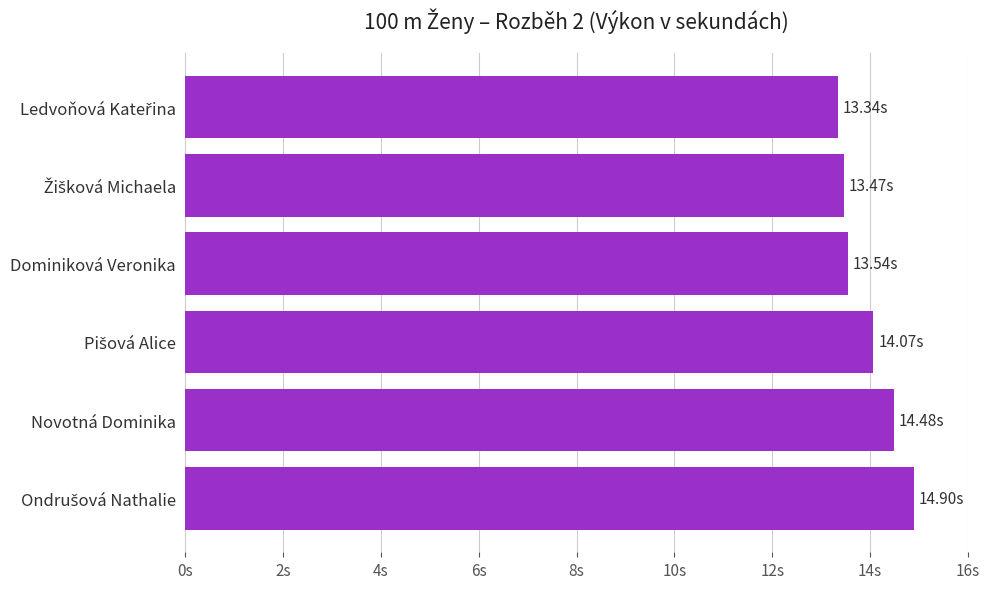

Are the bars horizontal?

Yes